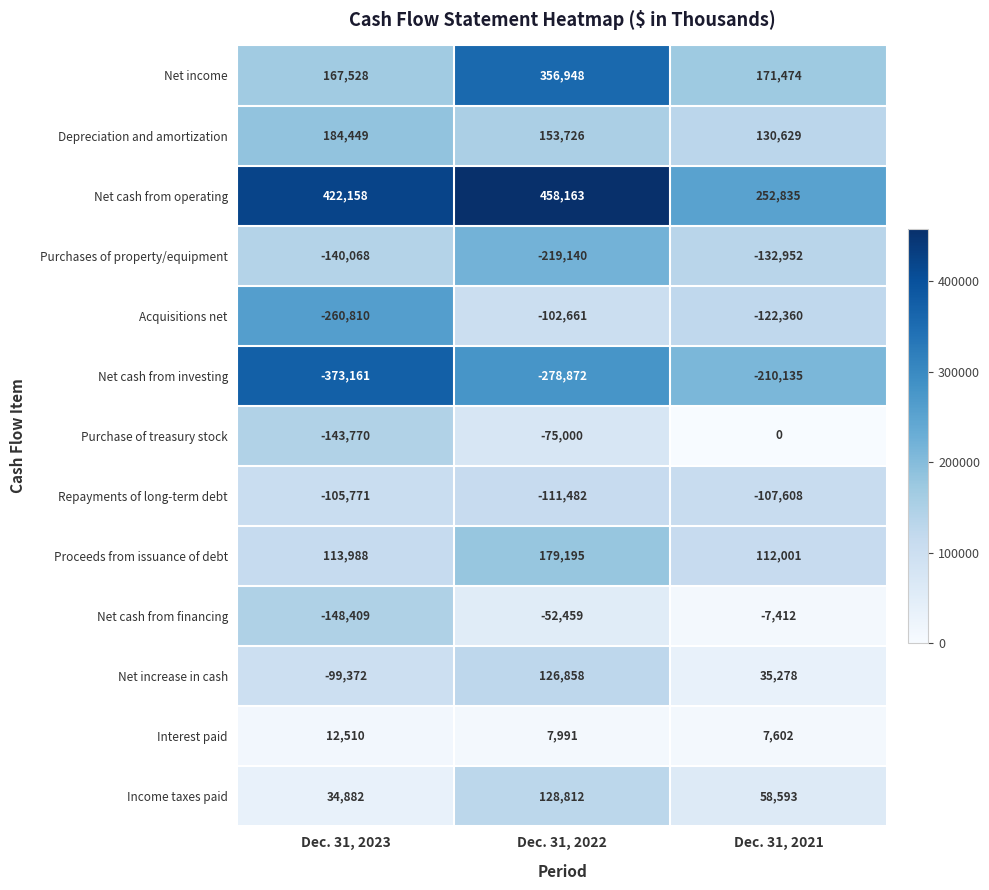

How many data points does each series have?

3